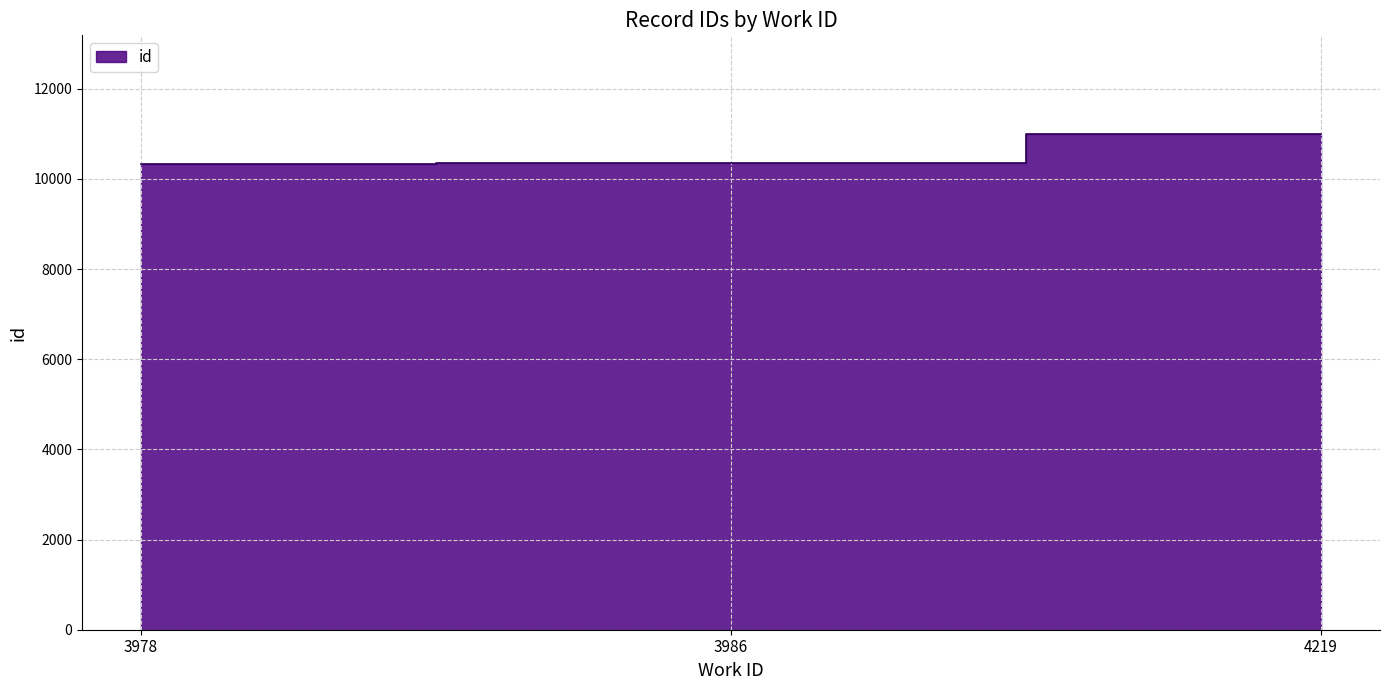

Read the value at 3978.

10322